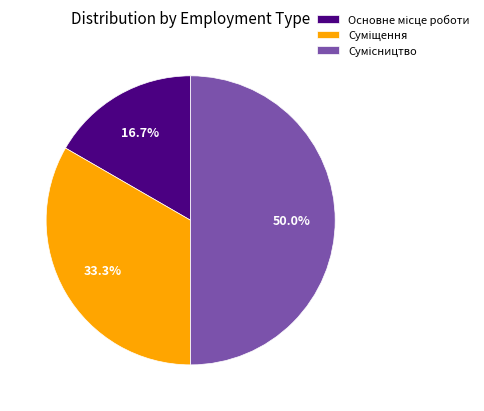

How many segments does this pie chart have?

3